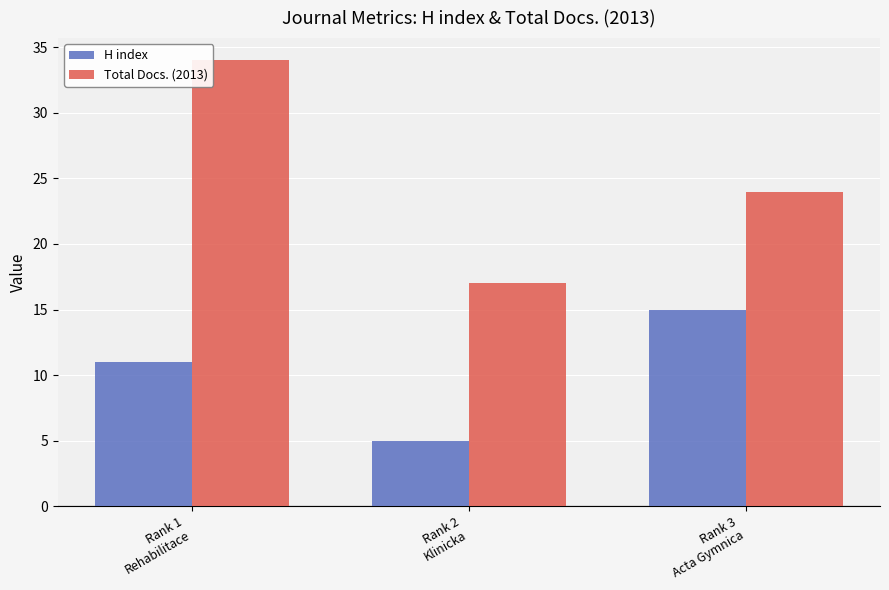

At which label is H index closest to 10?

Rank 1
Rehabilitace